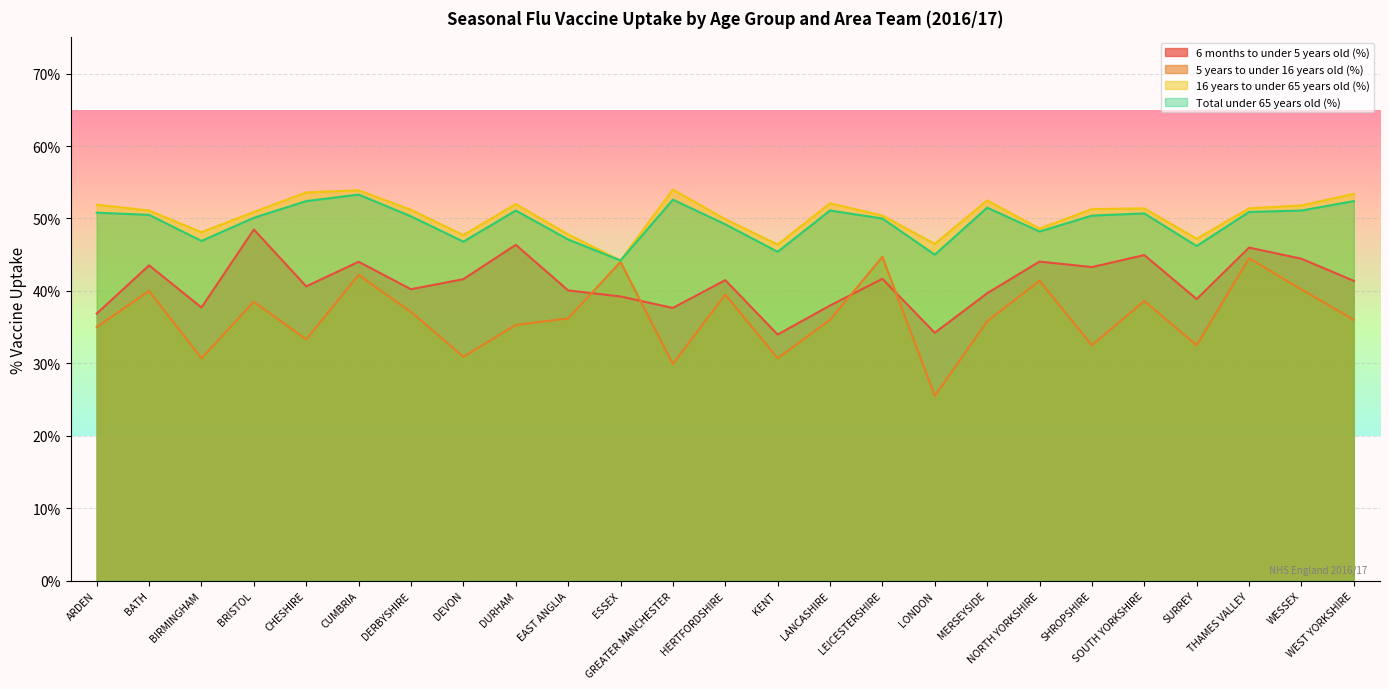

Reading right to left, what are all the values shown in this chart?

6 months to under 5 years old (%): 41.4	44.4	46.0	38.9	45.0	43.3	44.0	39.7	34.2	41.7	38.0	34.0	41.5	37.6	39.2	40.1	46.4	41.6	40.2	44.0	40.6	48.5	37.7	43.5	36.9
5 years to under 16 years old (%): 36.0	40.2	44.5	32.5	38.6	32.5	41.4	35.8	25.5	44.7	36.0	30.7	39.5	29.9	44.0	36.2	35.3	30.9	37.1	42.2	33.3	38.5	30.7	40.0	35.0
16 years to under 65 years old (%): 53.4	51.8	51.4	47.2	51.4	51.3	48.6	52.5	46.5	50.4	52.1	46.4	49.9	54.0	44.2	47.8	52.0	47.7	51.2	53.9	53.6	50.9	48.1	51.1	51.9
Total under 65 years old (%): 52.4	51.1	50.9	46.2	50.7	50.4	48.2	51.5	45.0	50.0	51.1	45.4	49.2	52.6	44.2	47.1	51.1	46.8	50.3	53.3	52.4	50.1	46.9	50.5	50.8